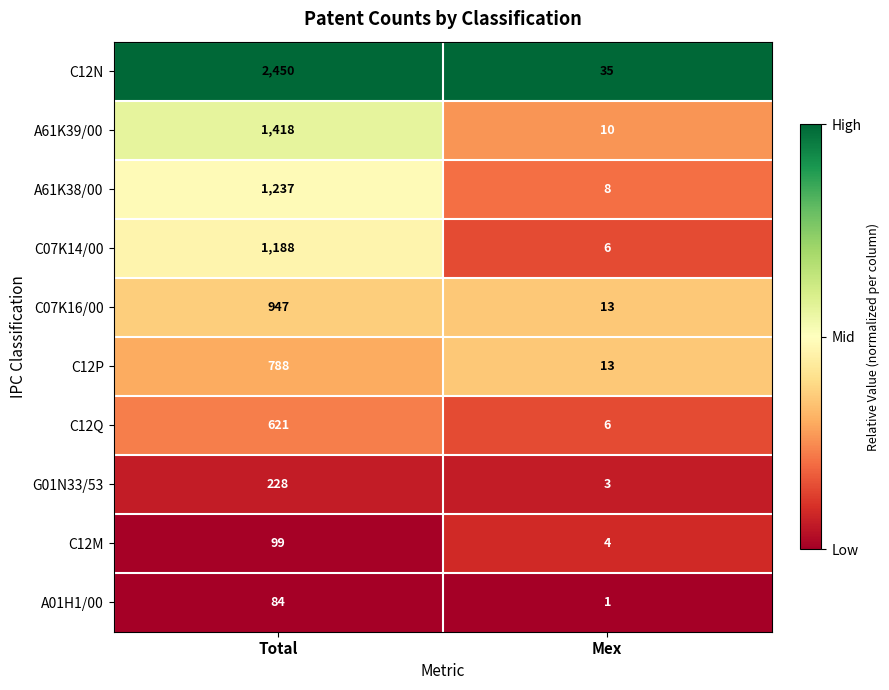

How many data points does each series have?

2